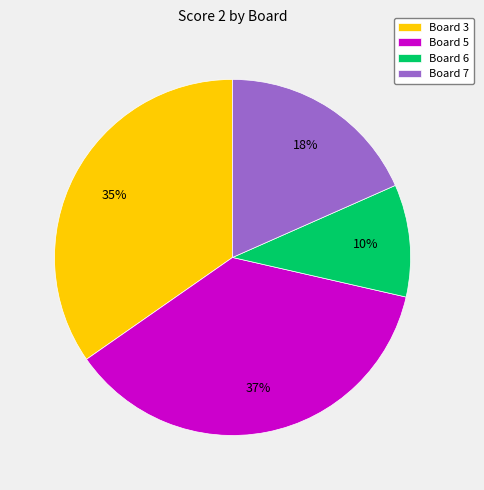

True or false: Board 3 accounts for 25% of the total.

False